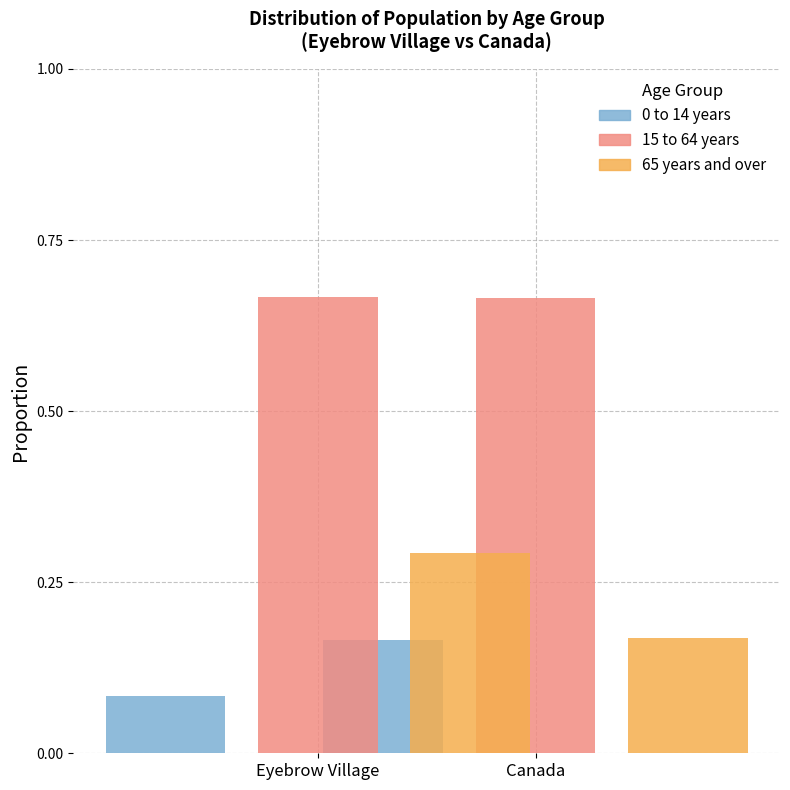

Which has a higher value, Canada or Eyebrow Village?

Canada